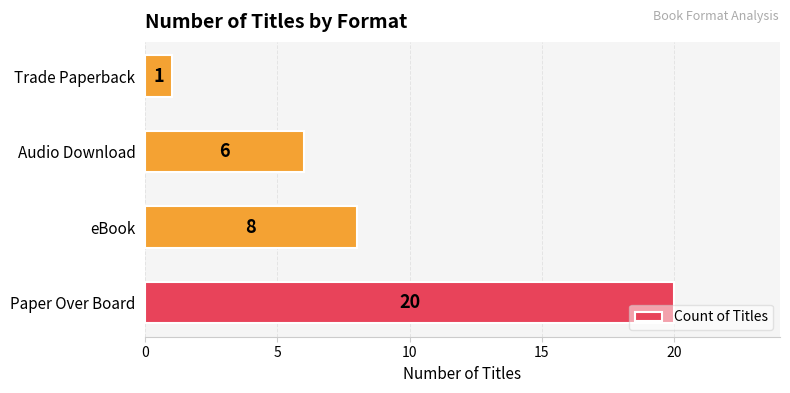

Between Audio Download and eBook, which is larger?

eBook